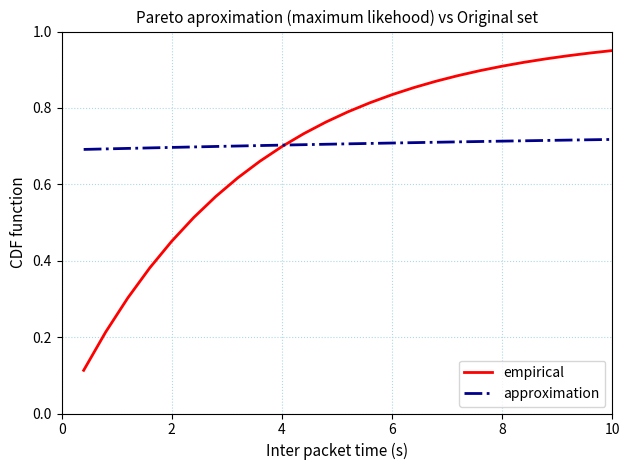

List the series in order of their peak value, lowest first.

approximation, empirical